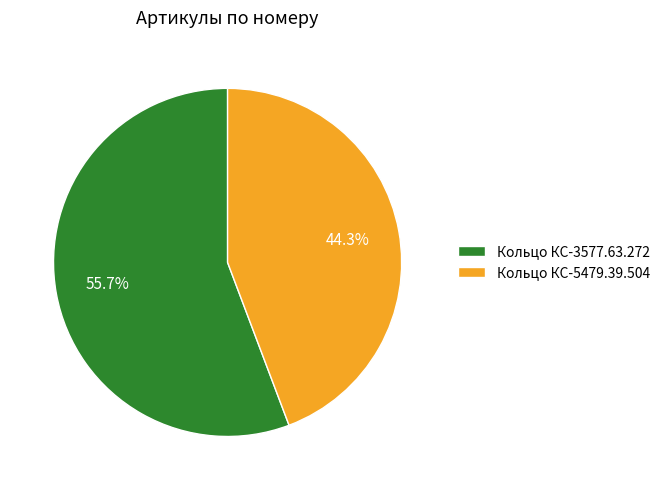

How many segments does this pie chart have?

2